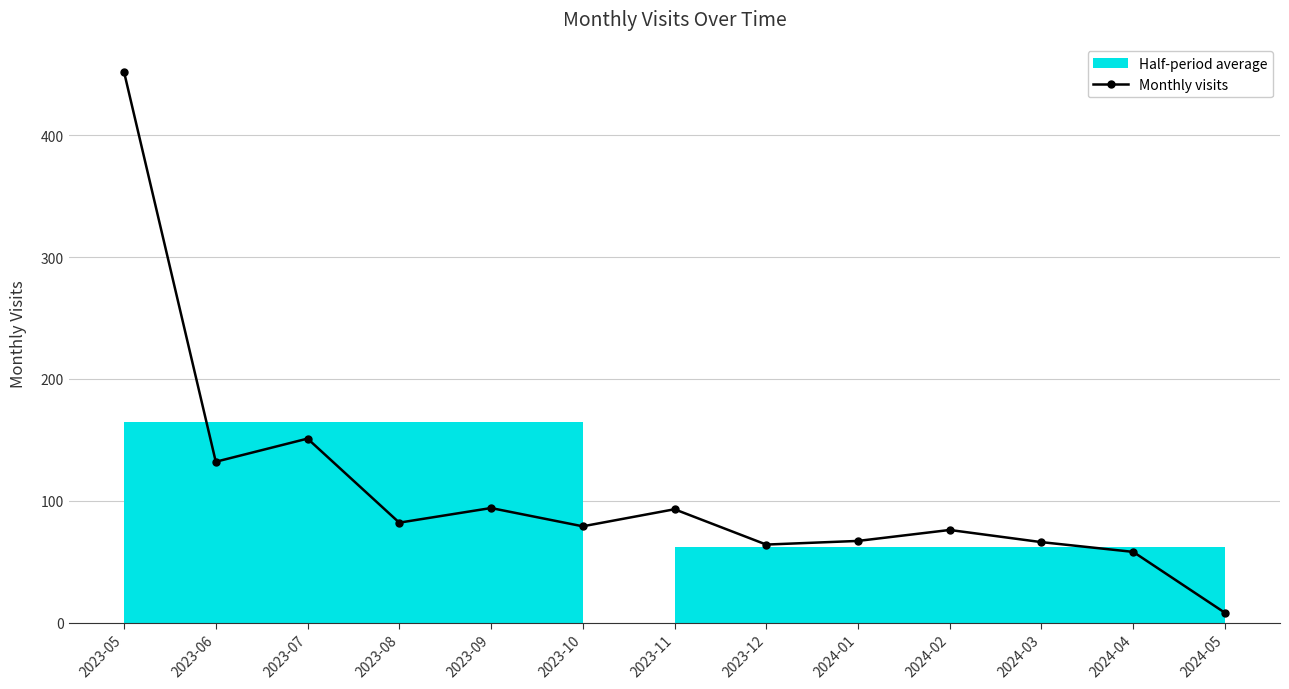

What is the average value?

109